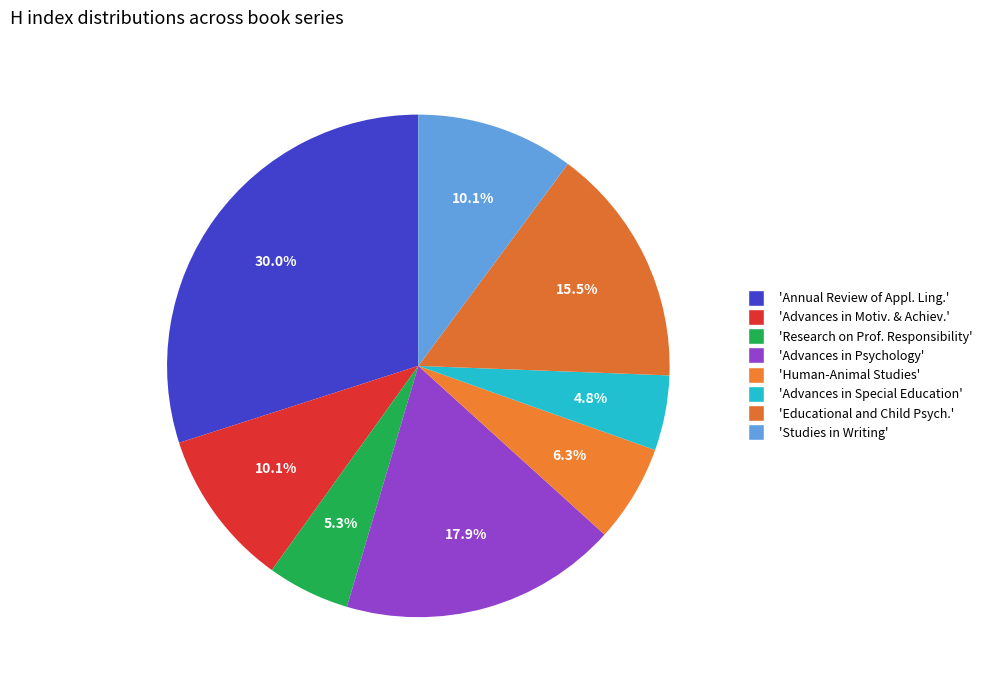

How many segments does this pie chart have?

8